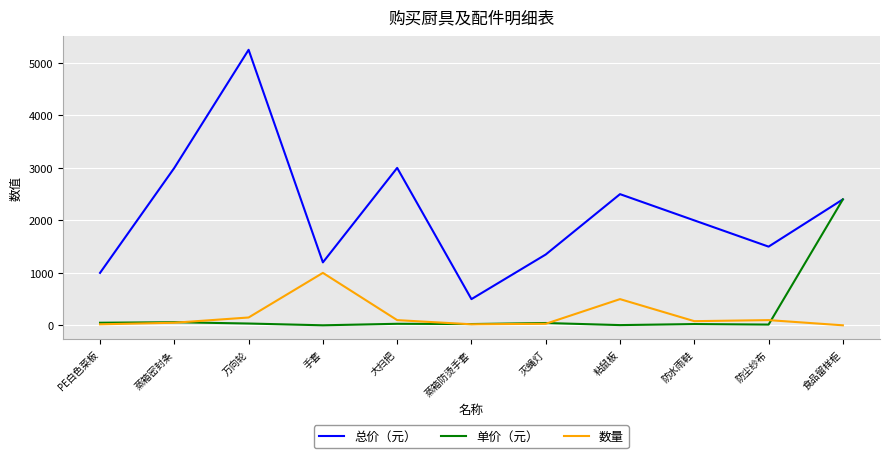

The 总价（元） series shows 3000.0 at 大扫把. True or false?

True